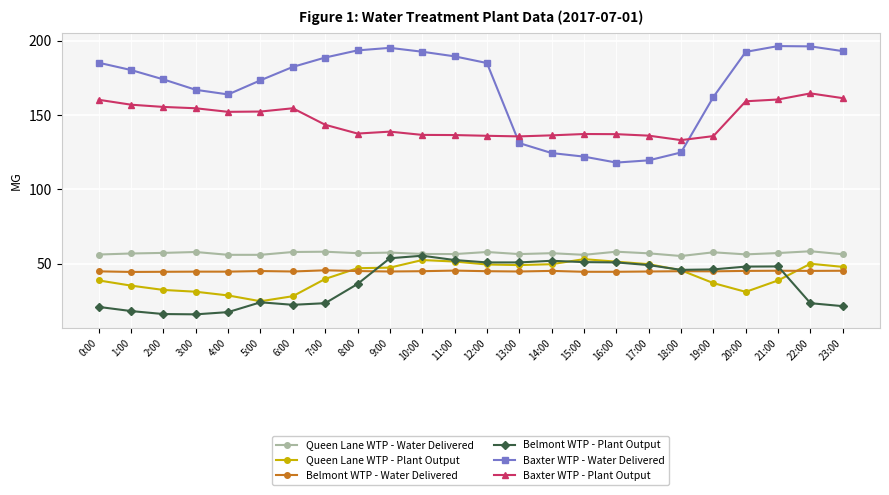

Does the chart have visible grid lines?

Yes